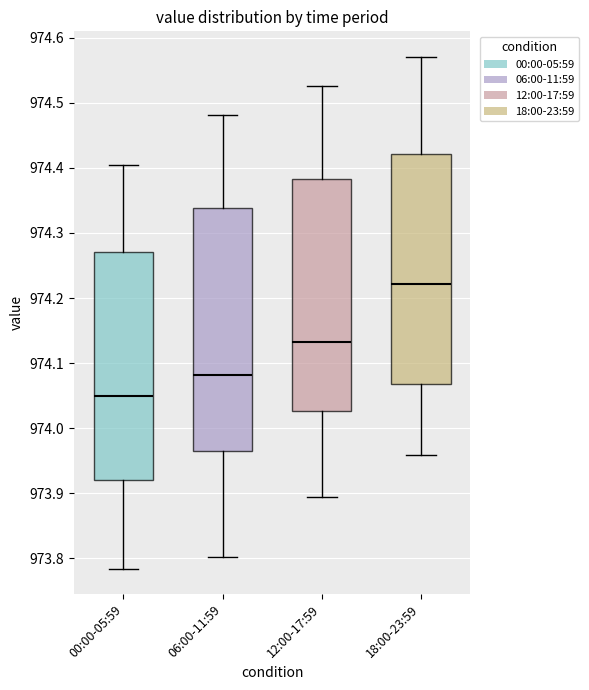

Where is the upper edge of the box for 00:00-05:59 on the y-axis? The values are not printed on the chart, so give them approximately, as read against the axis.

974.27